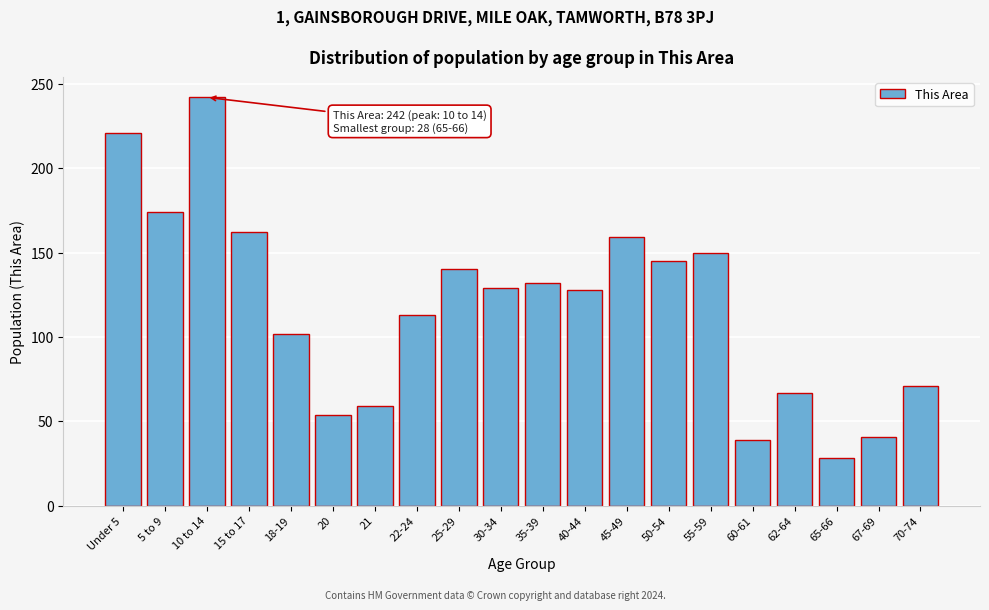

Approximately how many times larger is the value at 15 to 17 compared to 50-54?

1.1